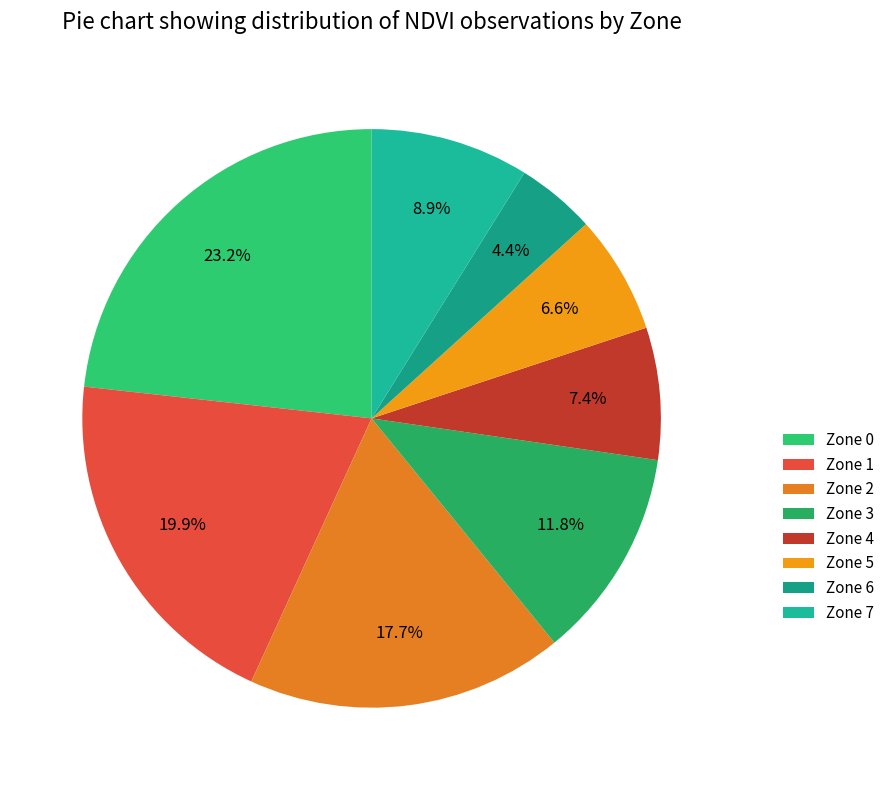

Is it true that Zone 5 is 7% of the pie?

True